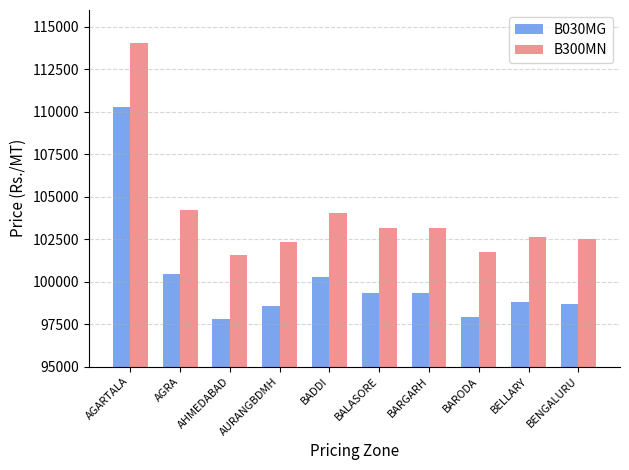

Where is B030MG nearest to the value 104016?

AGRA